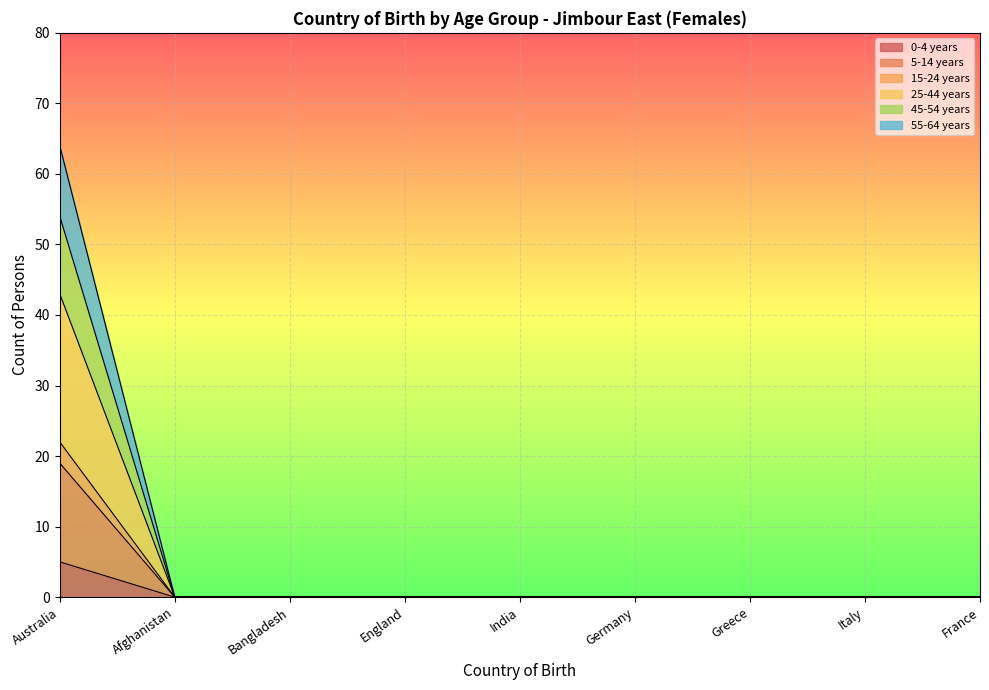

At which category is the sum across all series the highest?

Australia